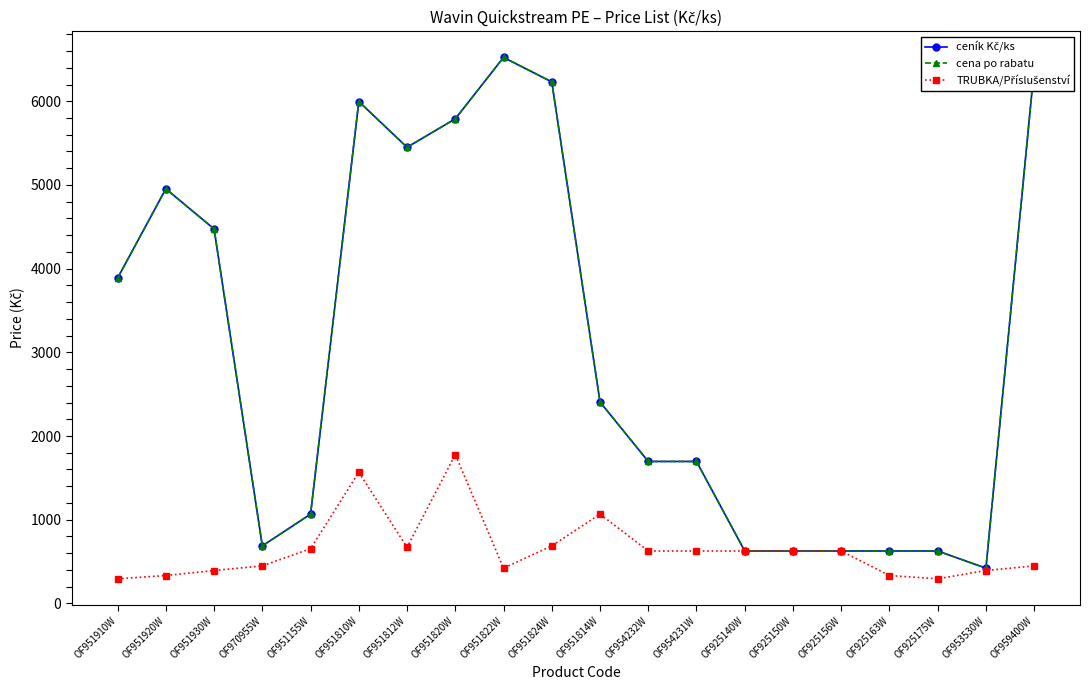

Does the chart have visible grid lines?

No